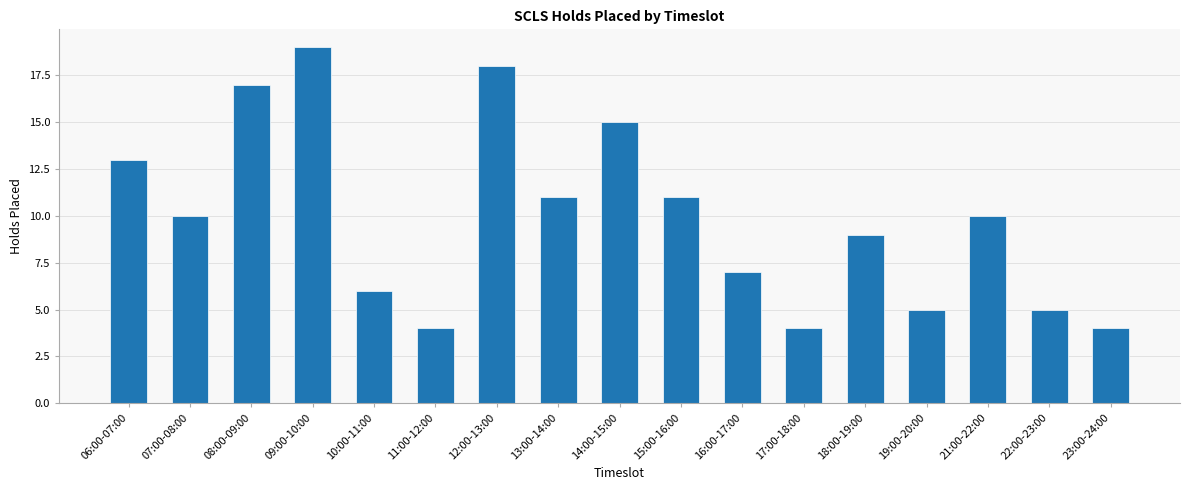

How many categories are shown in the chart?

17